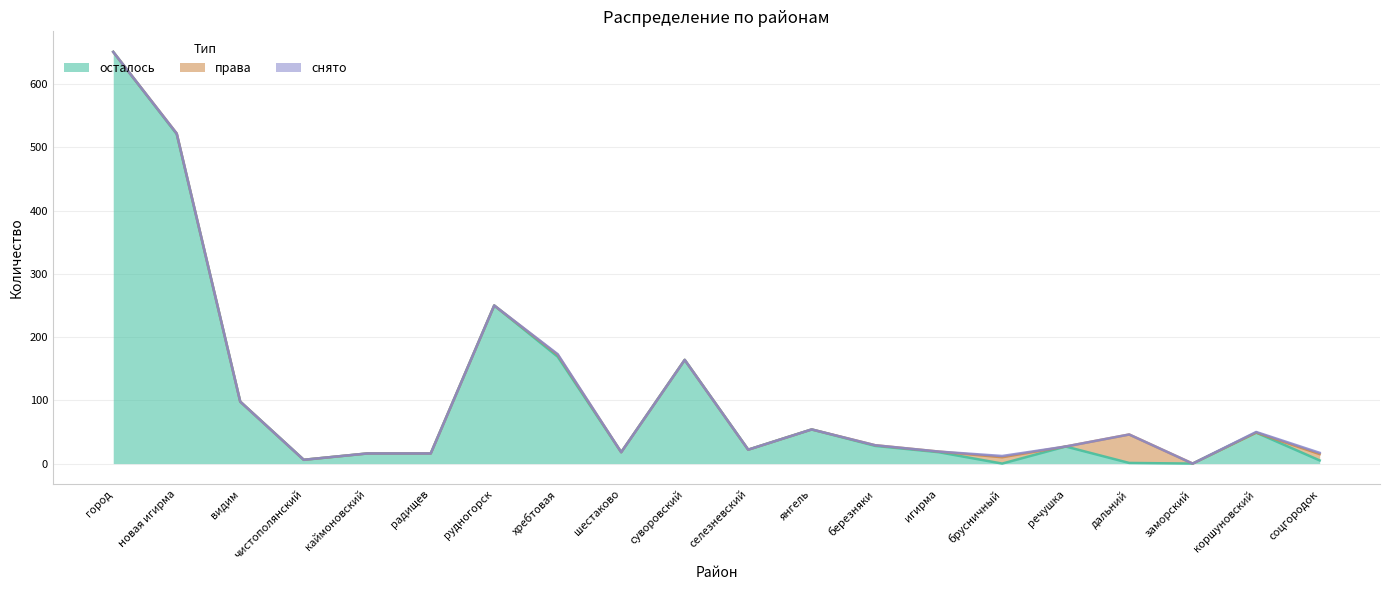

What is the value of the осталось point at the 10th from the left?

164